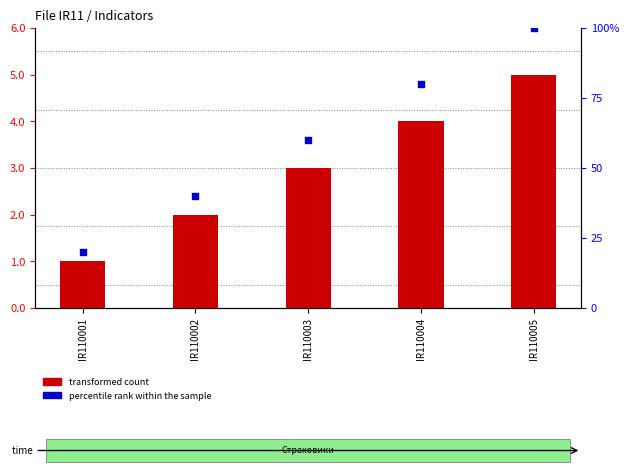

At which category is the sum across all series the highest?

IR110005